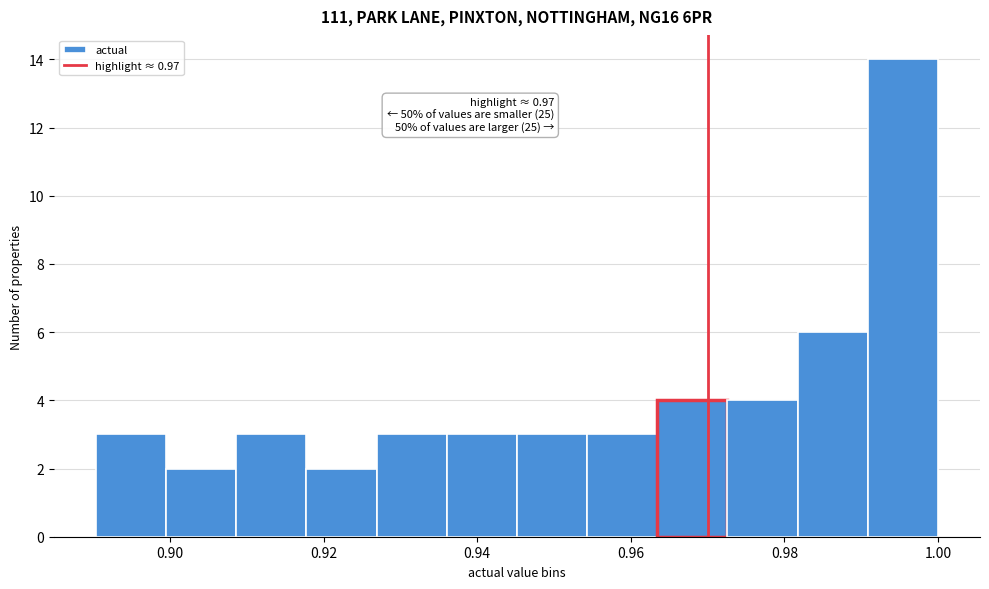

Over which range of the x-axis is the bar tallest?

0.990 to 1.000